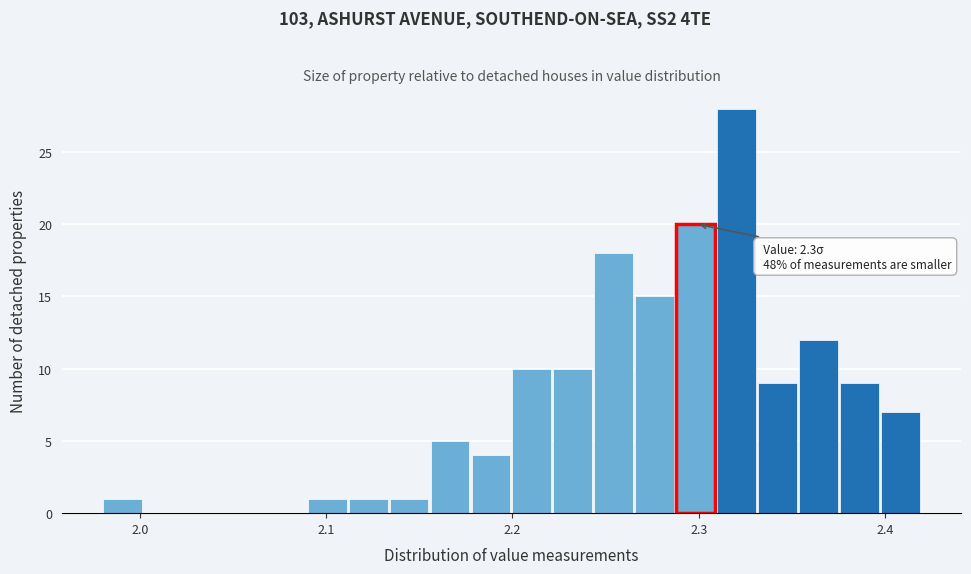

Around what value on the x-axis is the tallest bar? Give the approximate position of its centre, as read against the axis.

2.32